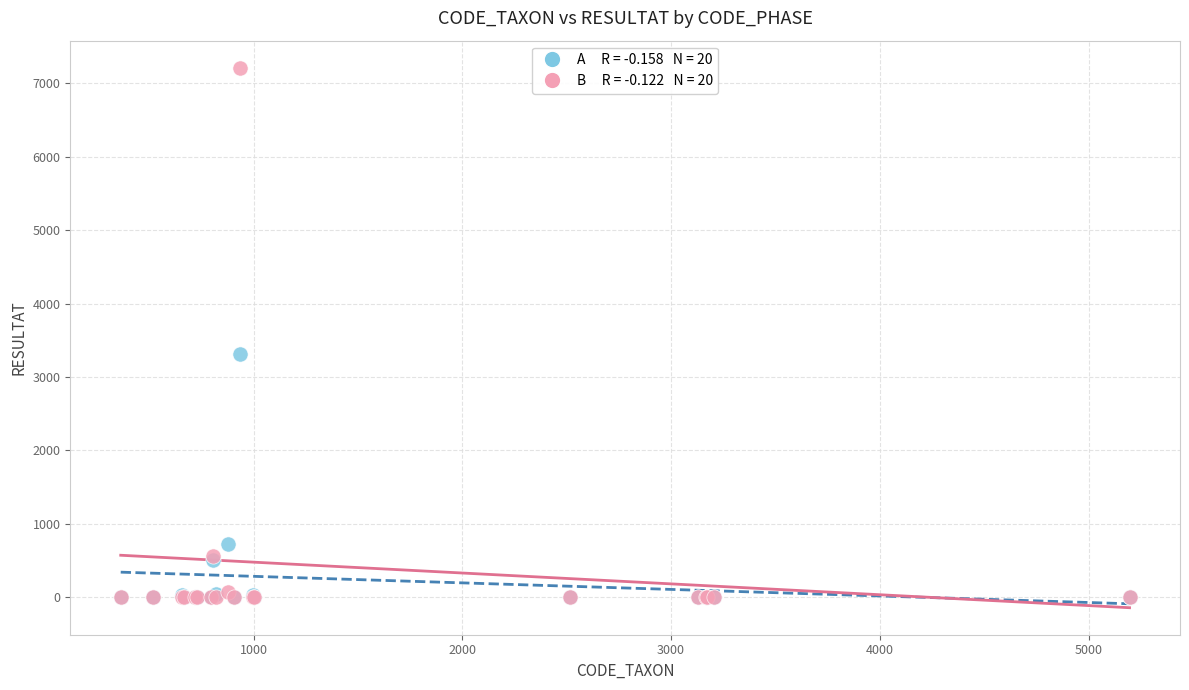

Across all series, what Y value is closest to 3607?

3312